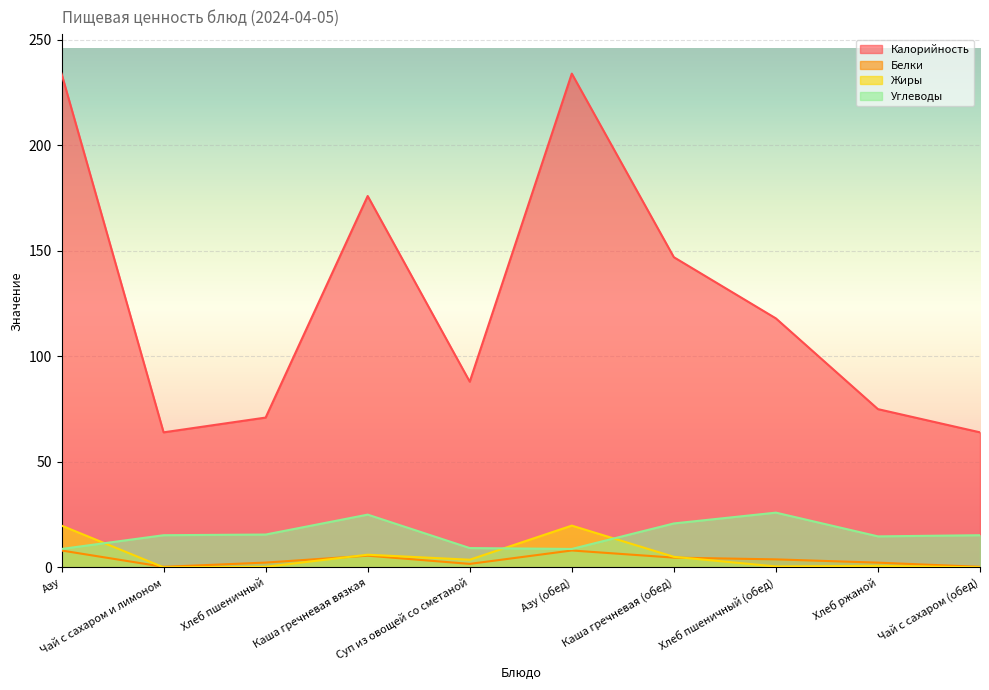

True or false: Жиры has a value of 30.9 at Азу.

False